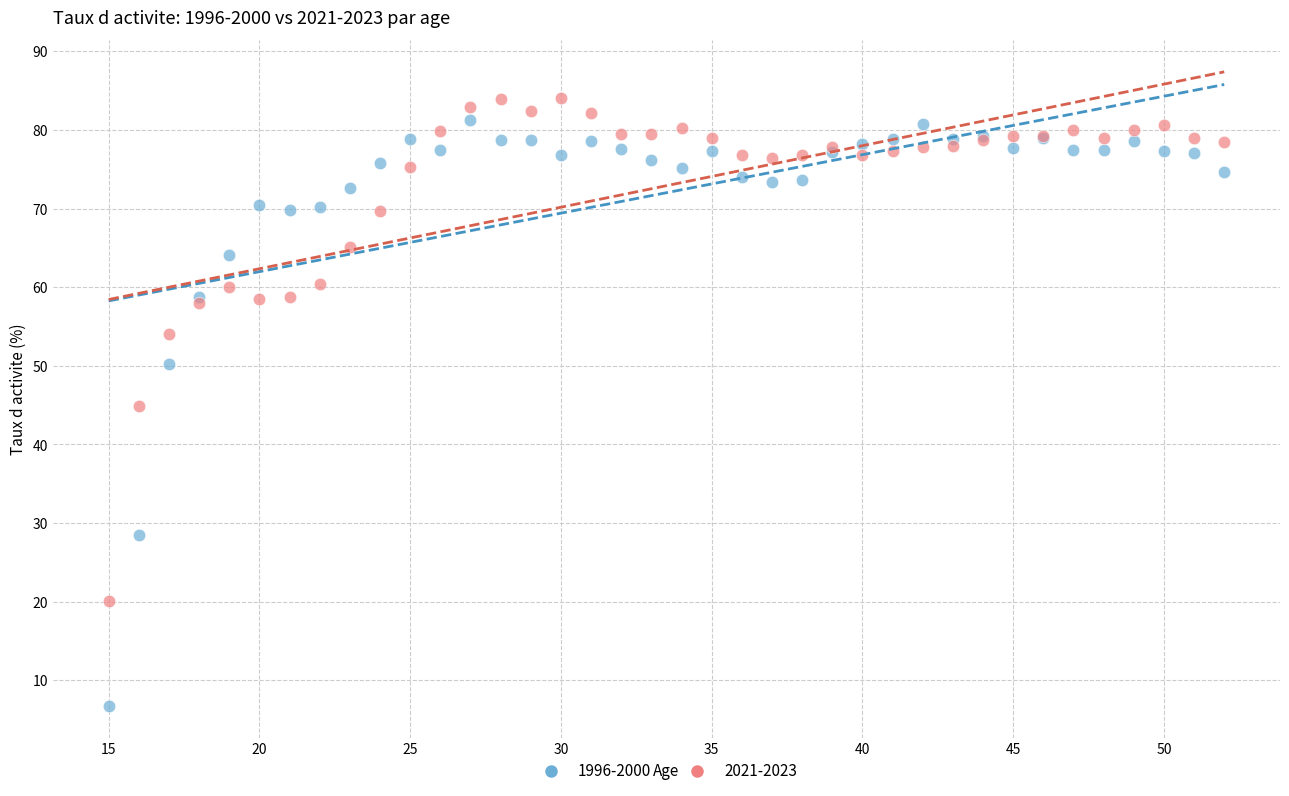

Which series has the widest spread of Y values?

1996-2000